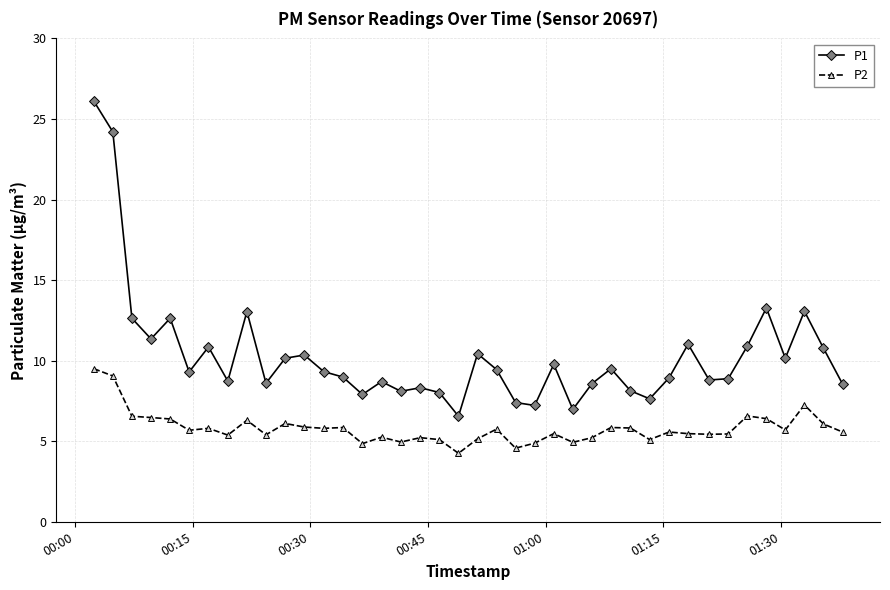

Rank the series by their average value, from lowest to highest.

P2, P1